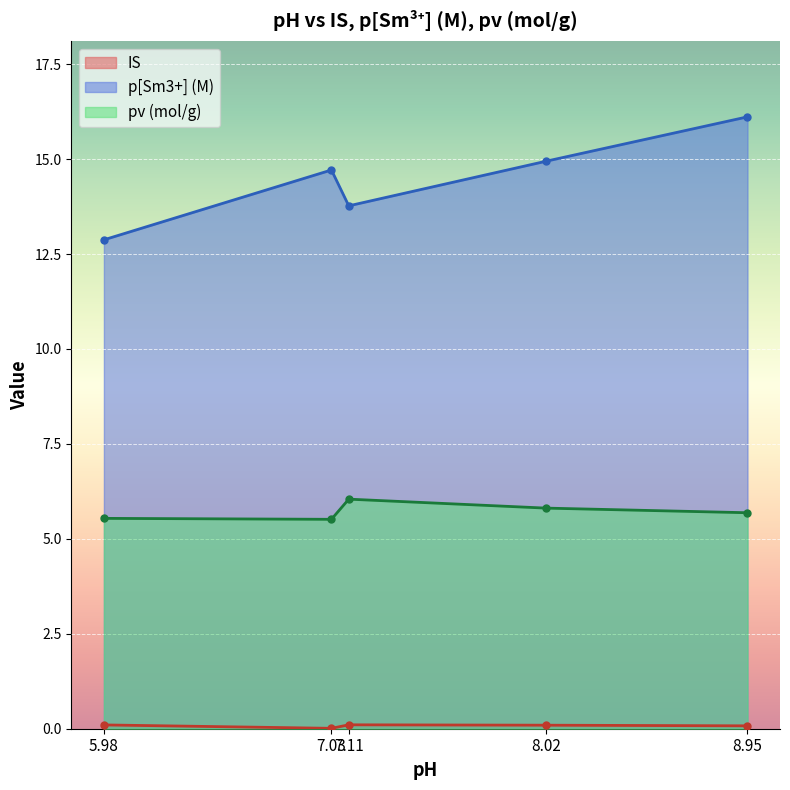

What is the difference between the maximum and minimum values in the pv (mol/g) series?

0.5